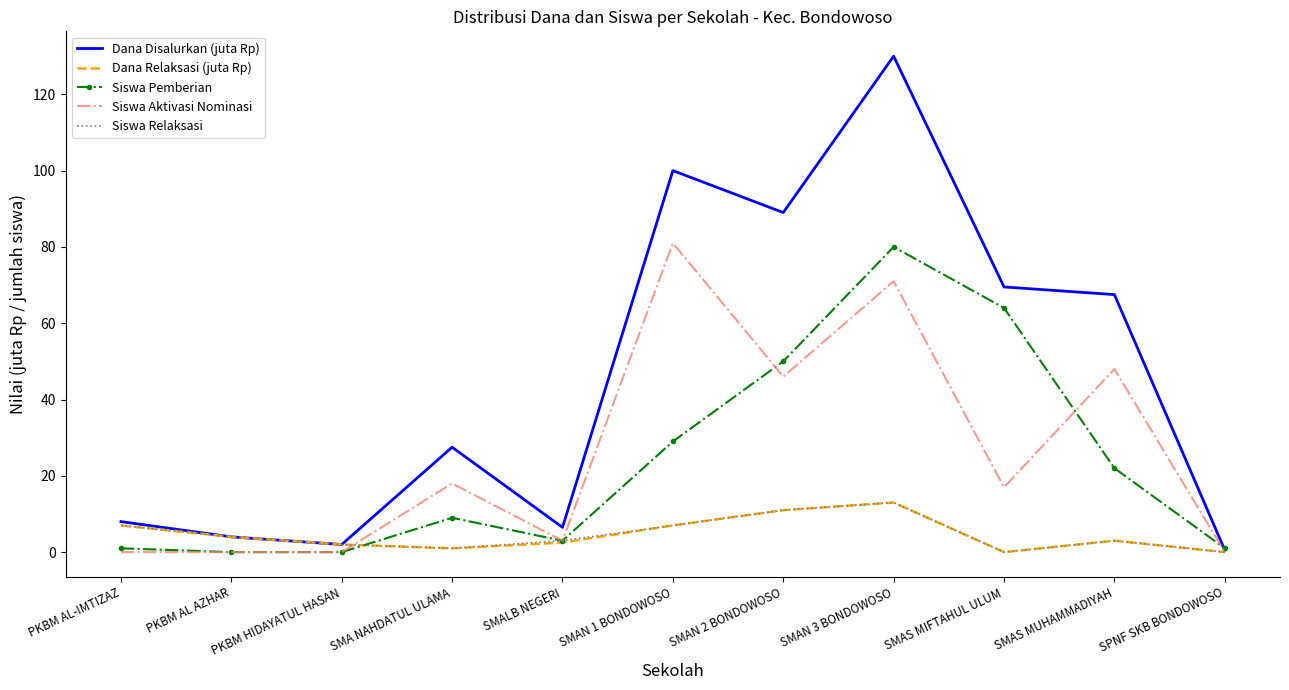

The Siswa Aktivasi Nominasi series shows 81.0 at SMAN 1 BONDOWOSO. True or false?

True